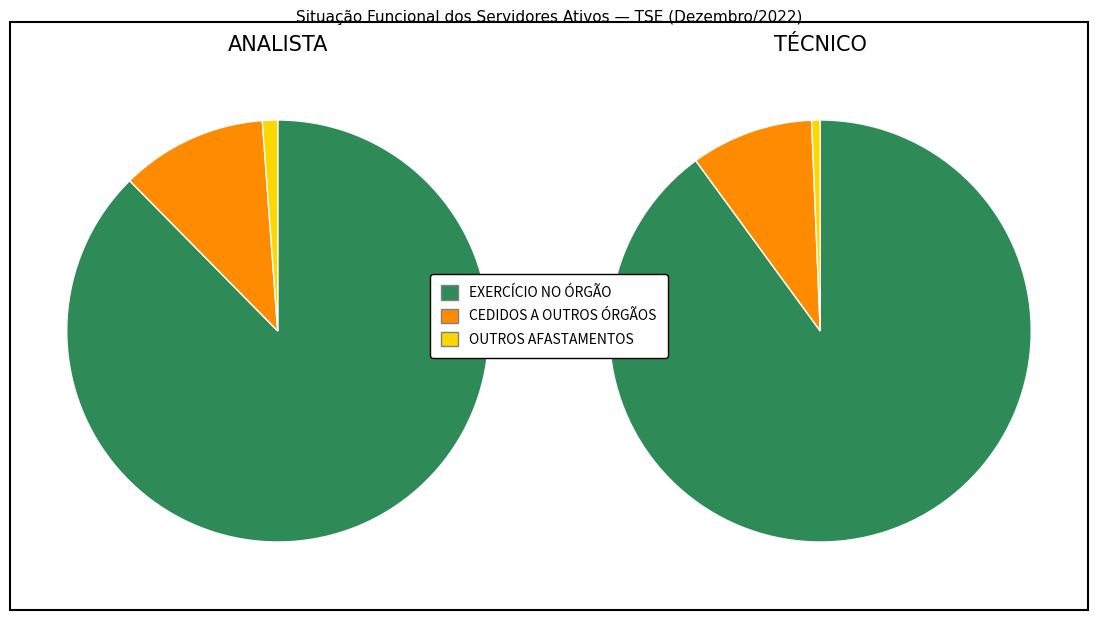

To the nearest percent, what is the combined percentage of TOTAL TÉCNICO and TOTAL ANALISTA?

100%